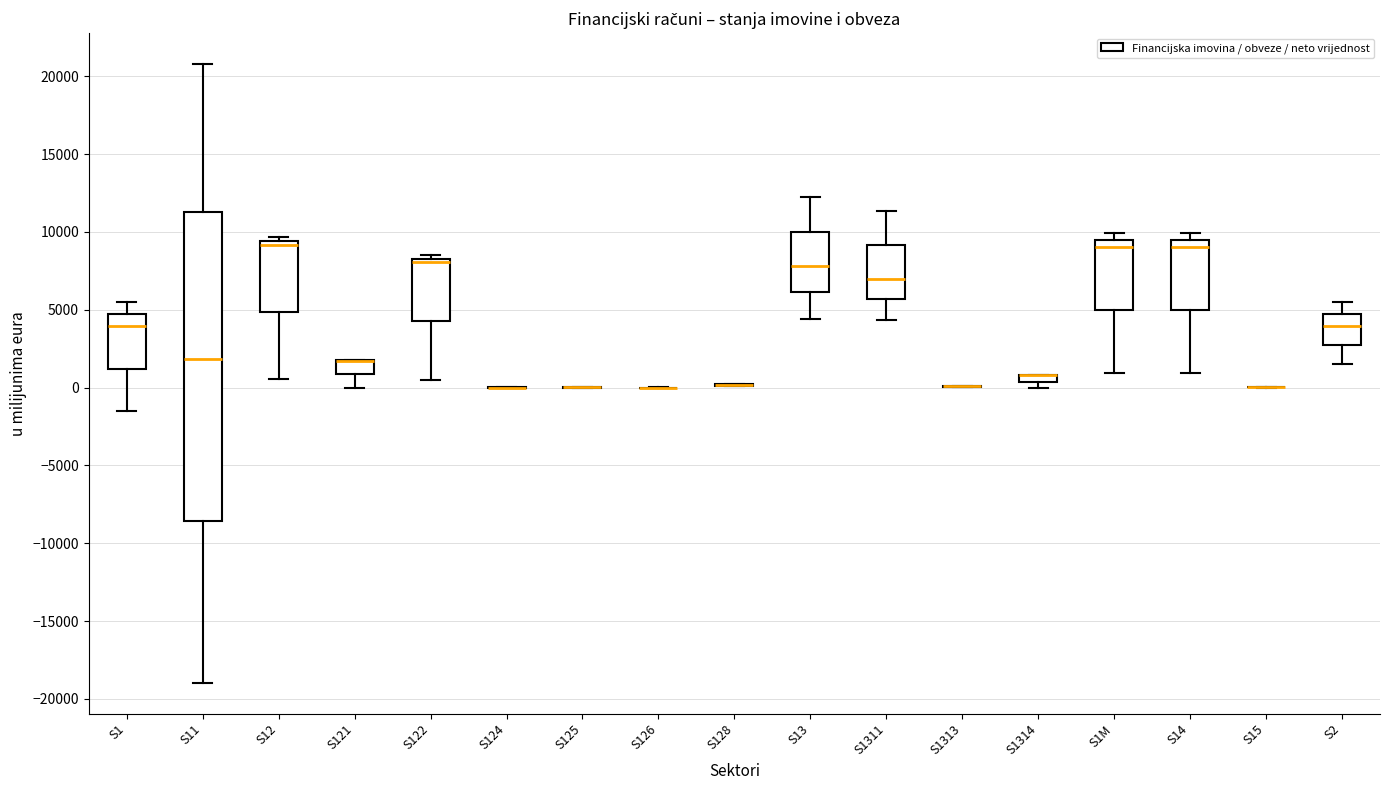

Which box is the tallest, from its lower edge to its upper edge?

S11